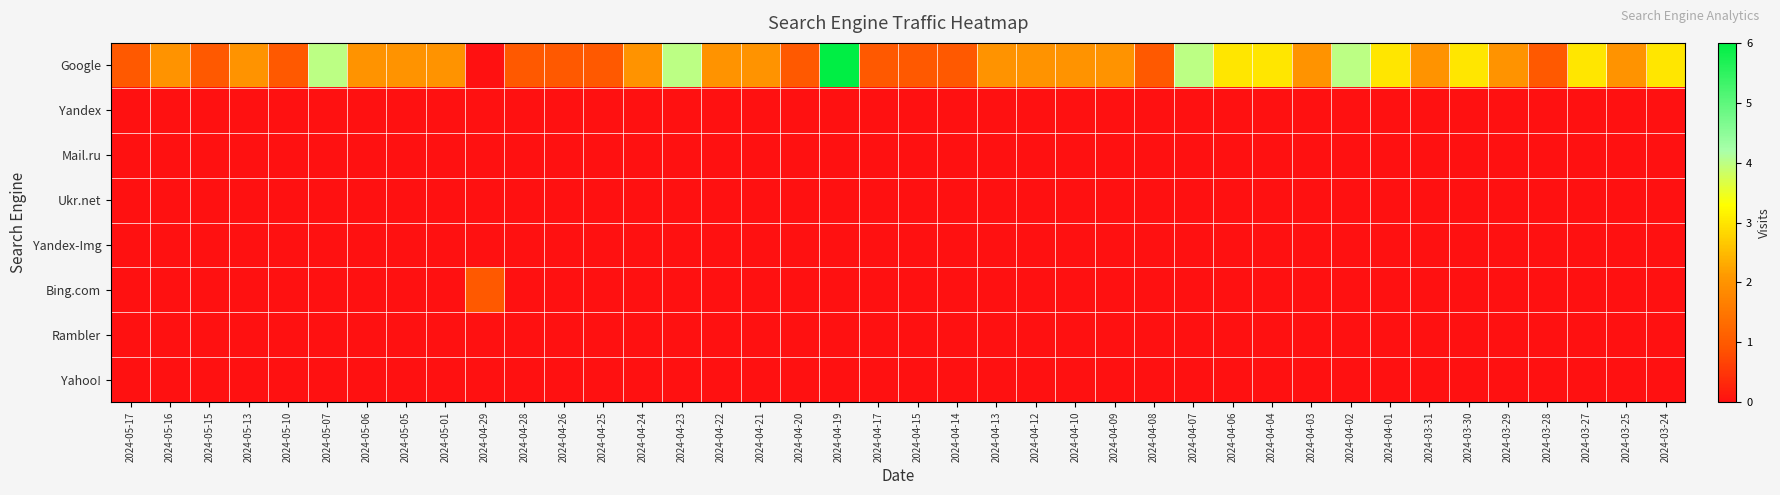

Reading right to left, list all the values displayed in this chart.

Google: 2024-03-24=3	2024-03-25=2	2024-03-27=3	2024-03-28=1	2024-03-29=2	2024-03-30=3	2024-03-31=2	2024-04-01=3	2024-04-02=4	2024-04-03=2	2024-04-04=3	2024-04-06=3	2024-04-07=4	2024-04-08=1	2024-04-09=2	2024-04-10=2	2024-04-12=2	2024-04-13=2	2024-04-14=1	2024-04-15=1	2024-04-17=1	2024-04-19=6	2024-04-20=1	2024-04-21=2	2024-04-22=2	2024-04-23=4	2024-04-24=2	2024-04-25=1	2024-04-26=1	2024-04-28=1	2024-04-29=0	2024-05-01=2	2024-05-05=2	2024-05-06=2	2024-05-07=4	2024-05-10=1	2024-05-13=2	2024-05-15=1	2024-05-16=2	2024-05-17=1
Yandex: 2024-03-24=0	2024-03-25=0	2024-03-27=0	2024-03-28=0	2024-03-29=0	2024-03-30=0	2024-03-31=0	2024-04-01=0	2024-04-02=0	2024-04-03=0	2024-04-04=0	2024-04-06=0	2024-04-07=0	2024-04-08=0	2024-04-09=0	2024-04-10=0	2024-04-12=0	2024-04-13=0	2024-04-14=0	2024-04-15=0	2024-04-17=0	2024-04-19=0	2024-04-20=0	2024-04-21=0	2024-04-22=0	2024-04-23=0	2024-04-24=0	2024-04-25=0	2024-04-26=0	2024-04-28=0	2024-04-29=0	2024-05-01=0	2024-05-05=0	2024-05-06=0	2024-05-07=0	2024-05-10=0	2024-05-13=0	2024-05-15=0	2024-05-16=0	2024-05-17=0
Mail.ru: 2024-03-24=0	2024-03-25=0	2024-03-27=0	2024-03-28=0	2024-03-29=0	2024-03-30=0	2024-03-31=0	2024-04-01=0	2024-04-02=0	2024-04-03=0	2024-04-04=0	2024-04-06=0	2024-04-07=0	2024-04-08=0	2024-04-09=0	2024-04-10=0	2024-04-12=0	2024-04-13=0	2024-04-14=0	2024-04-15=0	2024-04-17=0	2024-04-19=0	2024-04-20=0	2024-04-21=0	2024-04-22=0	2024-04-23=0	2024-04-24=0	2024-04-25=0	2024-04-26=0	2024-04-28=0	2024-04-29=0	2024-05-01=0	2024-05-05=0	2024-05-06=0	2024-05-07=0	2024-05-10=0	2024-05-13=0	2024-05-15=0	2024-05-16=0	2024-05-17=0
Ukr.net: 2024-03-24=0	2024-03-25=0	2024-03-27=0	2024-03-28=0	2024-03-29=0	2024-03-30=0	2024-03-31=0	2024-04-01=0	2024-04-02=0	2024-04-03=0	2024-04-04=0	2024-04-06=0	2024-04-07=0	2024-04-08=0	2024-04-09=0	2024-04-10=0	2024-04-12=0	2024-04-13=0	2024-04-14=0	2024-04-15=0	2024-04-17=0	2024-04-19=0	2024-04-20=0	2024-04-21=0	2024-04-22=0	2024-04-23=0	2024-04-24=0	2024-04-25=0	2024-04-26=0	2024-04-28=0	2024-04-29=0	2024-05-01=0	2024-05-05=0	2024-05-06=0	2024-05-07=0	2024-05-10=0	2024-05-13=0	2024-05-15=0	2024-05-16=0	2024-05-17=0
Yandex-Img: 2024-03-24=0	2024-03-25=0	2024-03-27=0	2024-03-28=0	2024-03-29=0	2024-03-30=0	2024-03-31=0	2024-04-01=0	2024-04-02=0	2024-04-03=0	2024-04-04=0	2024-04-06=0	2024-04-07=0	2024-04-08=0	2024-04-09=0	2024-04-10=0	2024-04-12=0	2024-04-13=0	2024-04-14=0	2024-04-15=0	2024-04-17=0	2024-04-19=0	2024-04-20=0	2024-04-21=0	2024-04-22=0	2024-04-23=0	2024-04-24=0	2024-04-25=0	2024-04-26=0	2024-04-28=0	2024-04-29=0	2024-05-01=0	2024-05-05=0	2024-05-06=0	2024-05-07=0	2024-05-10=0	2024-05-13=0	2024-05-15=0	2024-05-16=0	2024-05-17=0
Bing.com: 2024-03-24=0	2024-03-25=0	2024-03-27=0	2024-03-28=0	2024-03-29=0	2024-03-30=0	2024-03-31=0	2024-04-01=0	2024-04-02=0	2024-04-03=0	2024-04-04=0	2024-04-06=0	2024-04-07=0	2024-04-08=0	2024-04-09=0	2024-04-10=0	2024-04-12=0	2024-04-13=0	2024-04-14=0	2024-04-15=0	2024-04-17=0	2024-04-19=0	2024-04-20=0	2024-04-21=0	2024-04-22=0	2024-04-23=0	2024-04-24=0	2024-04-25=0	2024-04-26=0	2024-04-28=0	2024-04-29=1	2024-05-01=0	2024-05-05=0	2024-05-06=0	2024-05-07=0	2024-05-10=0	2024-05-13=0	2024-05-15=0	2024-05-16=0	2024-05-17=0
Rambler: 2024-03-24=0	2024-03-25=0	2024-03-27=0	2024-03-28=0	2024-03-29=0	2024-03-30=0	2024-03-31=0	2024-04-01=0	2024-04-02=0	2024-04-03=0	2024-04-04=0	2024-04-06=0	2024-04-07=0	2024-04-08=0	2024-04-09=0	2024-04-10=0	2024-04-12=0	2024-04-13=0	2024-04-14=0	2024-04-15=0	2024-04-17=0	2024-04-19=0	2024-04-20=0	2024-04-21=0	2024-04-22=0	2024-04-23=0	2024-04-24=0	2024-04-25=0	2024-04-26=0	2024-04-28=0	2024-04-29=0	2024-05-01=0	2024-05-05=0	2024-05-06=0	2024-05-07=0	2024-05-10=0	2024-05-13=0	2024-05-15=0	2024-05-16=0	2024-05-17=0
Yahoo!: 2024-03-24=0	2024-03-25=0	2024-03-27=0	2024-03-28=0	2024-03-29=0	2024-03-30=0	2024-03-31=0	2024-04-01=0	2024-04-02=0	2024-04-03=0	2024-04-04=0	2024-04-06=0	2024-04-07=0	2024-04-08=0	2024-04-09=0	2024-04-10=0	2024-04-12=0	2024-04-13=0	2024-04-14=0	2024-04-15=0	2024-04-17=0	2024-04-19=0	2024-04-20=0	2024-04-21=0	2024-04-22=0	2024-04-23=0	2024-04-24=0	2024-04-25=0	2024-04-26=0	2024-04-28=0	2024-04-29=0	2024-05-01=0	2024-05-05=0	2024-05-06=0	2024-05-07=0	2024-05-10=0	2024-05-13=0	2024-05-15=0	2024-05-16=0	2024-05-17=0